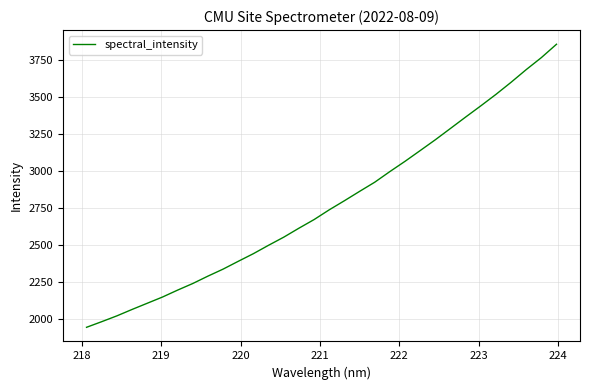

What is the greatest value displayed?

3856.2